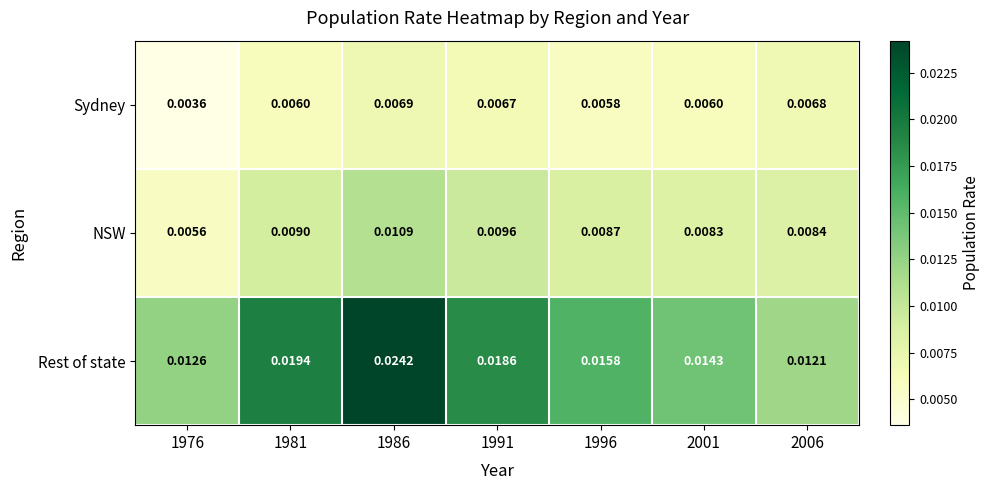

Which series changed the most between 1996 and 2006?

Rest of state